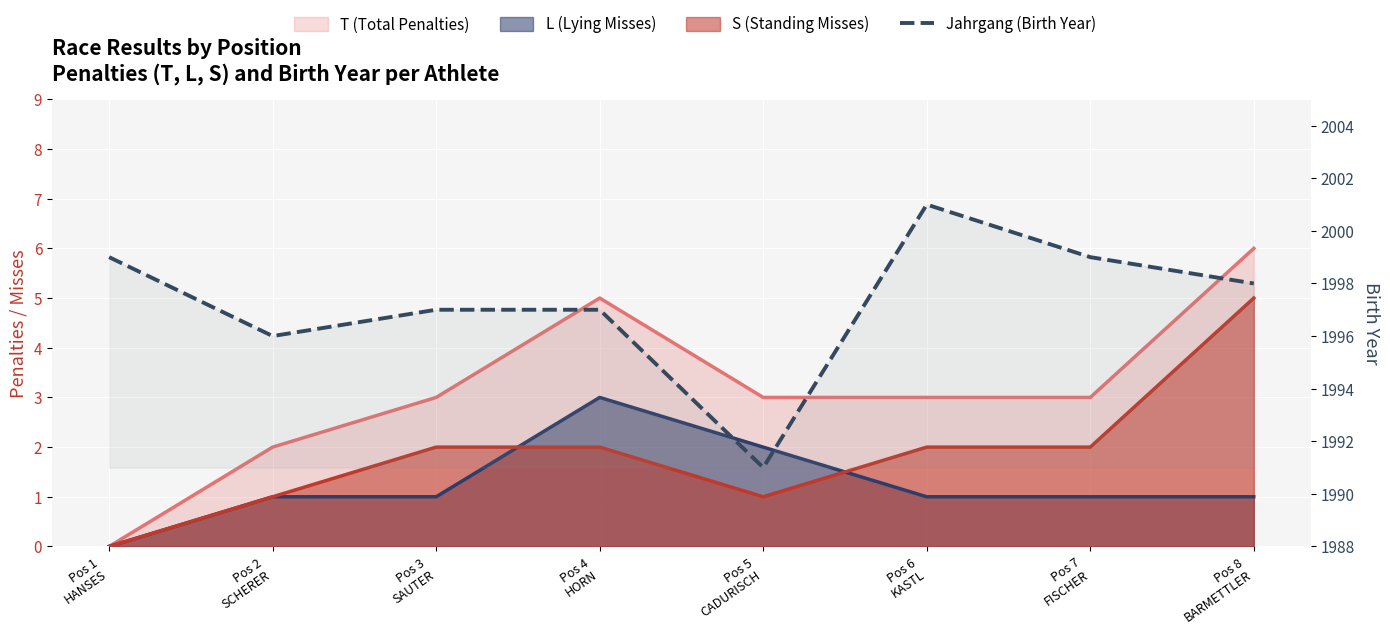

True or false: the data shows 1991 at Pos 5
CADURISCH.

True